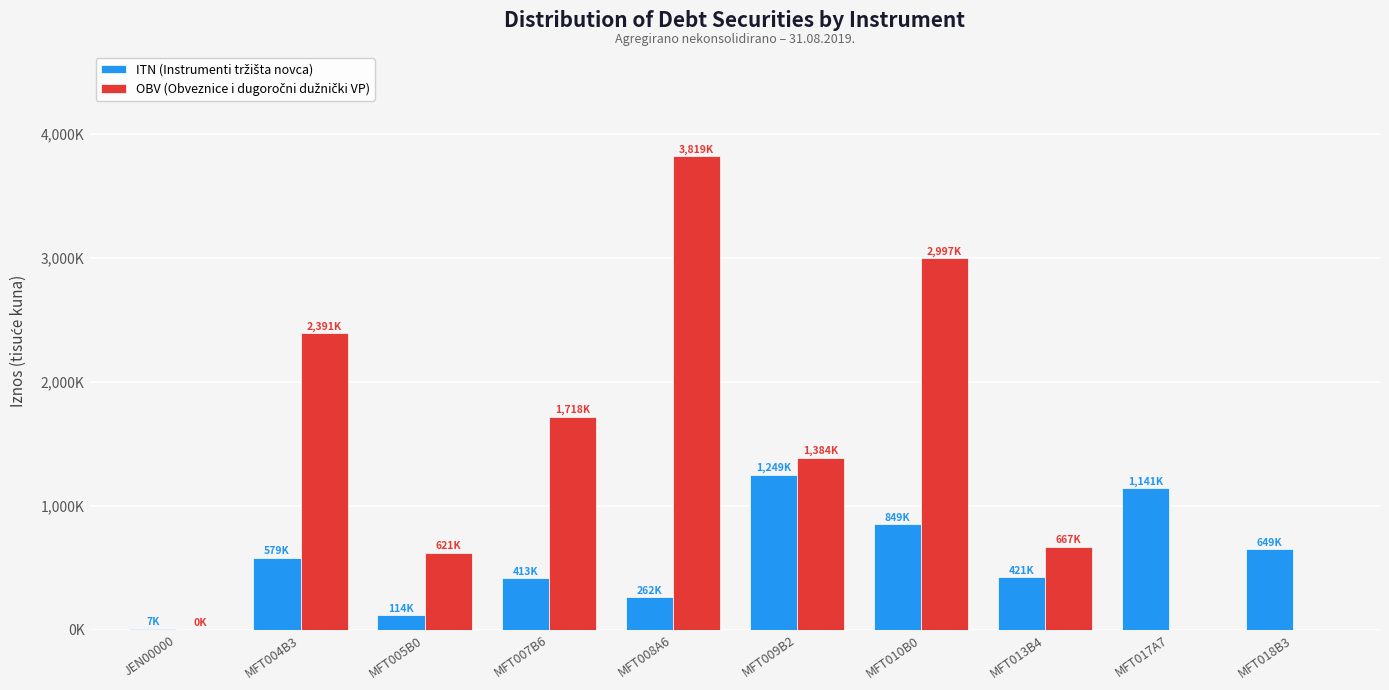

Is it true that ITN (Instrumenti tržišta novca) equals 579628 at MFT004B3?

True